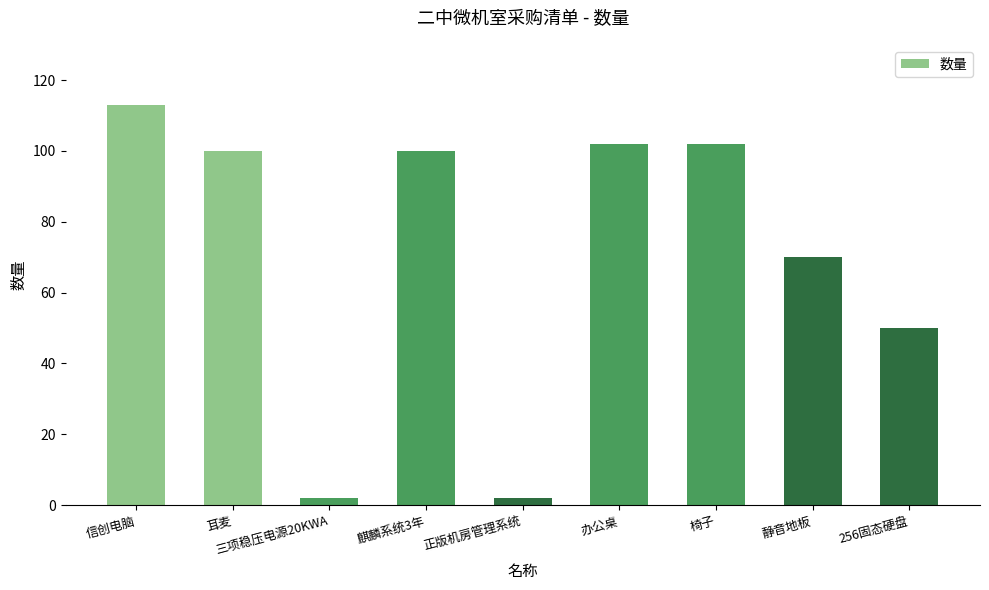

Approximately how many times larger is the value at 耳麦 compared to 麒麟系统3年?

1.0